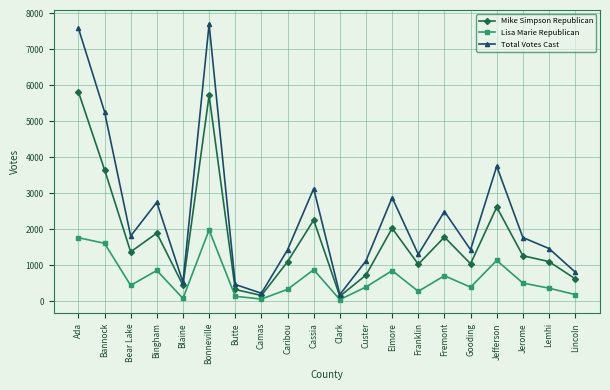

Where is the first local maximum for Lisa Marie Republican?

Bingham